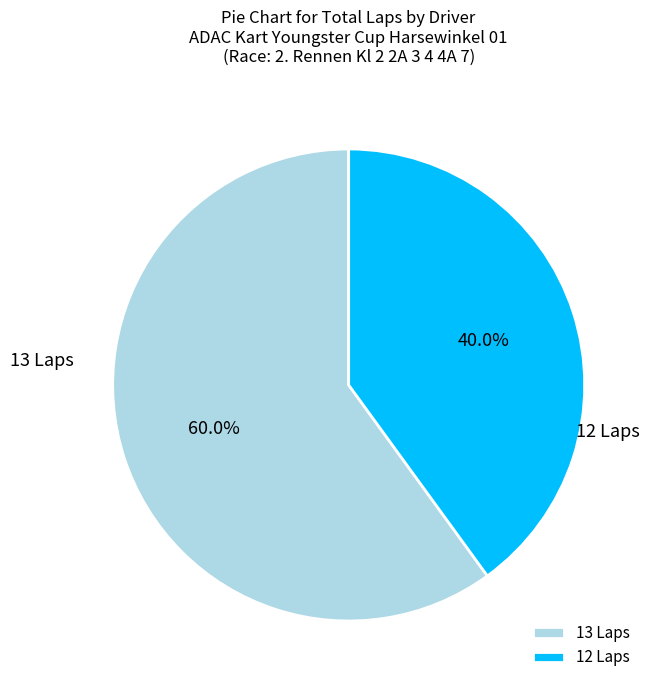

Approximately how many times larger is the value at 13 Laps compared to 12 Laps?

1.5